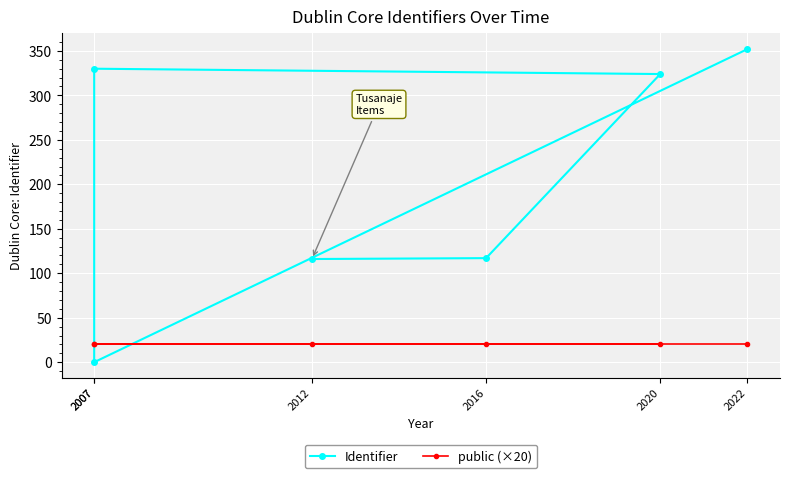

True or false: Identifier has a value of 197 at 2016.

False